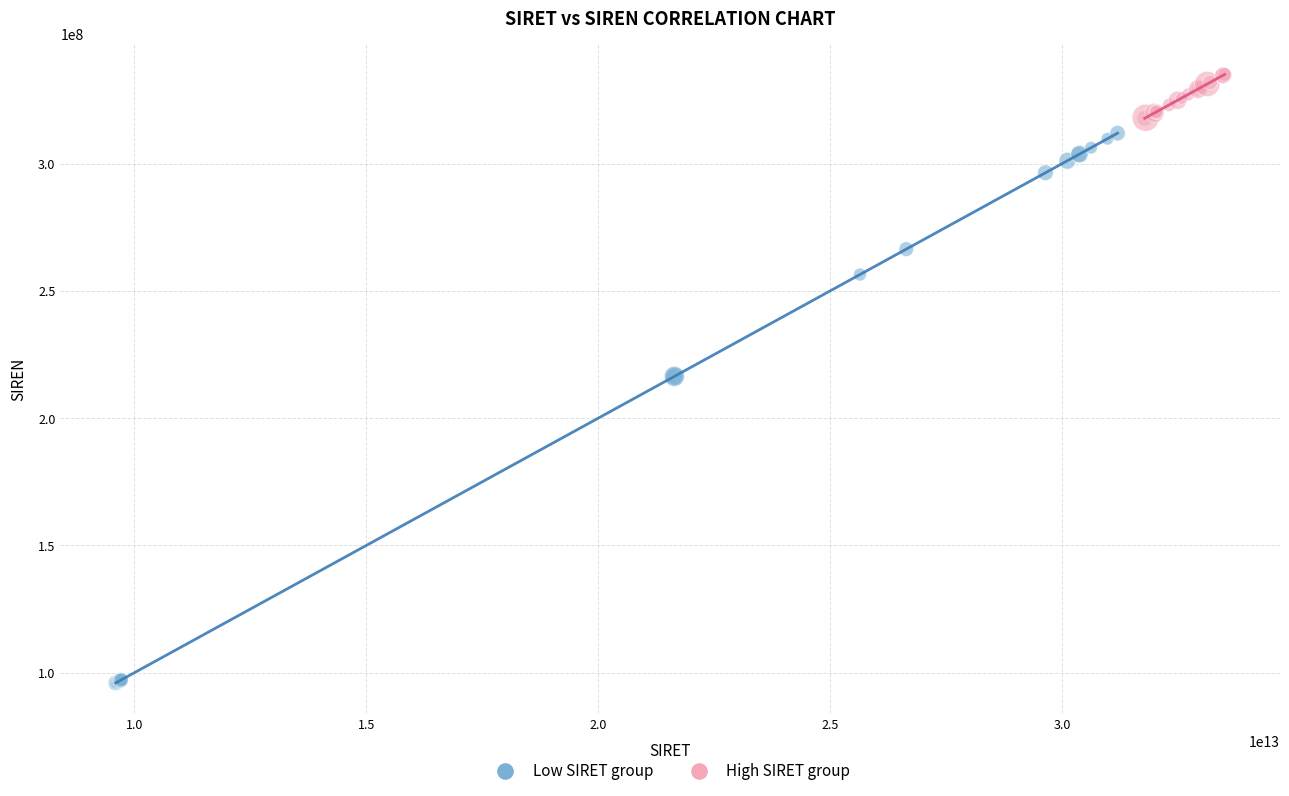

Which series contains the lowest Y value?

Low SIRET group